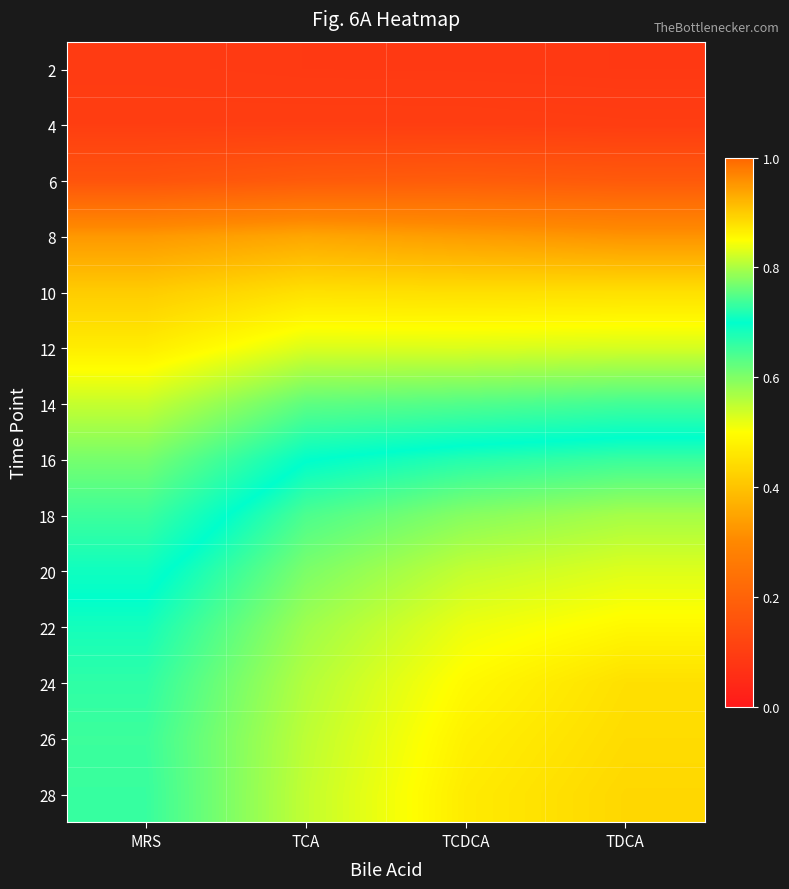

Count the number of data series in this chart.

14